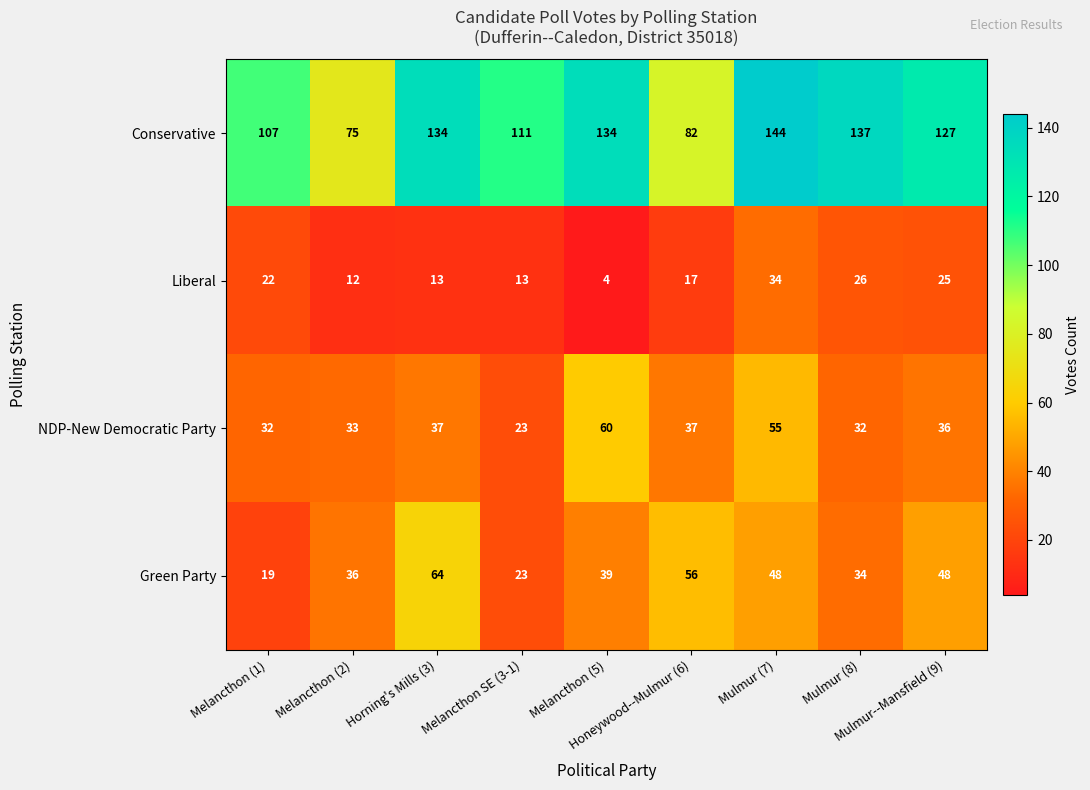

What is the maximum value for Conservative?

144